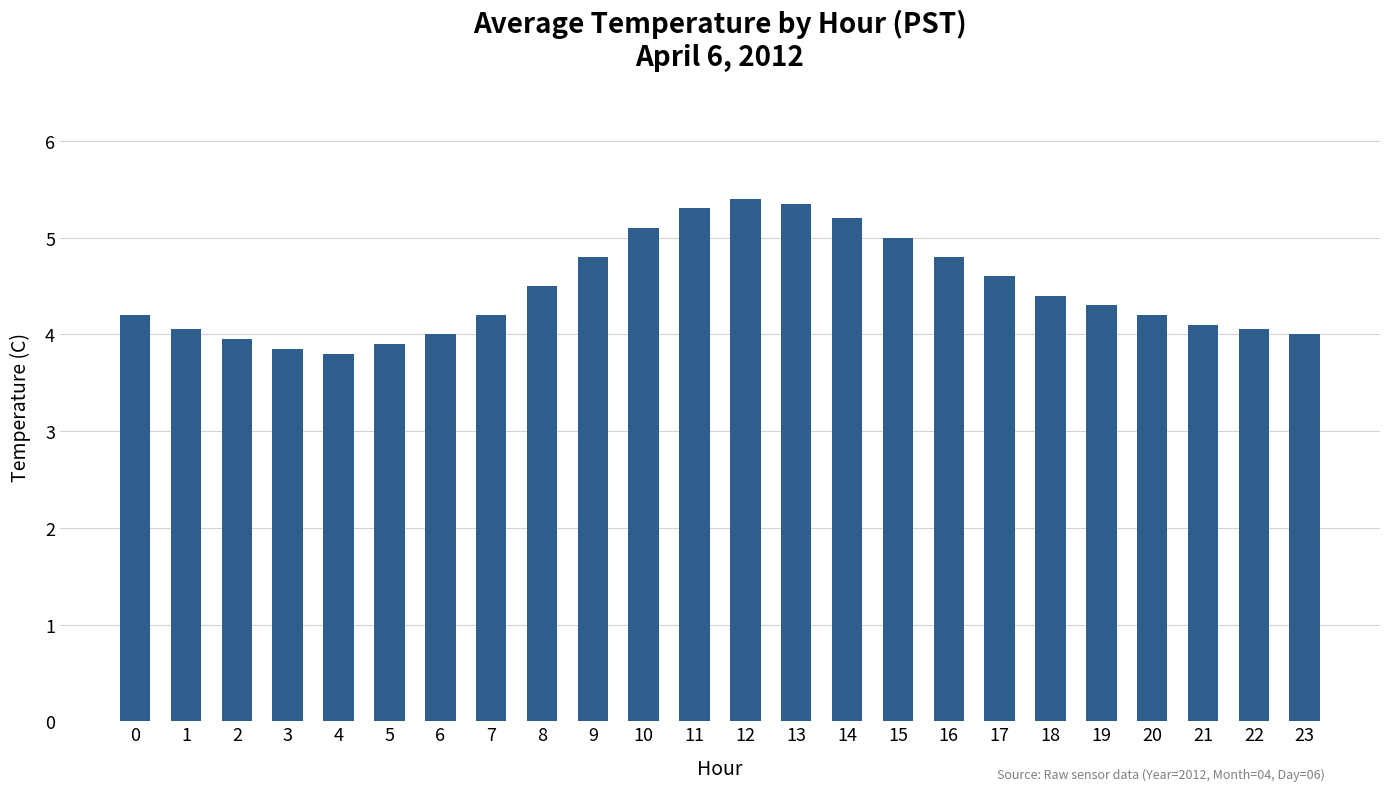

What is the greatest value displayed?

5.4